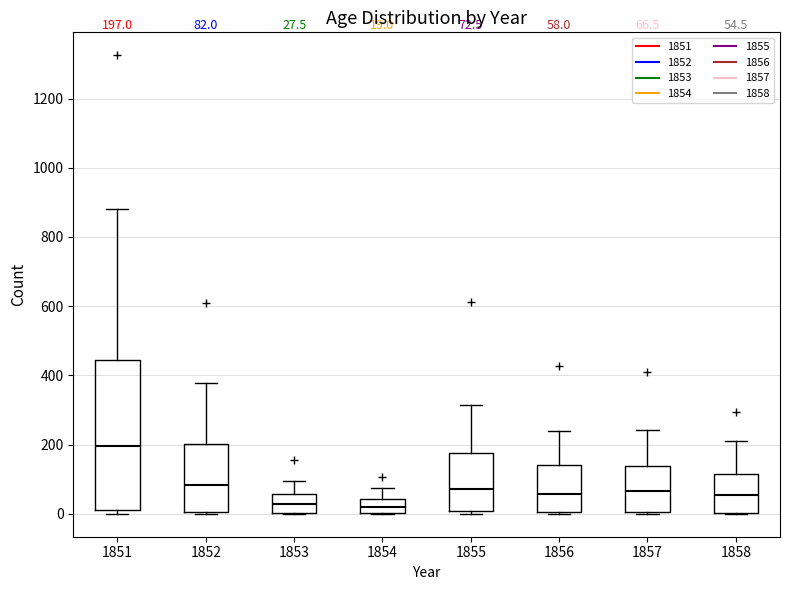

Which box is the tallest, from its lower edge to its upper edge?

1851